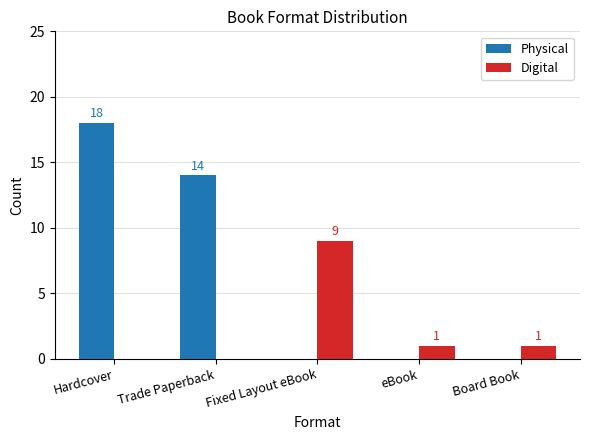

Which series has the largest total across all categories?

Physical